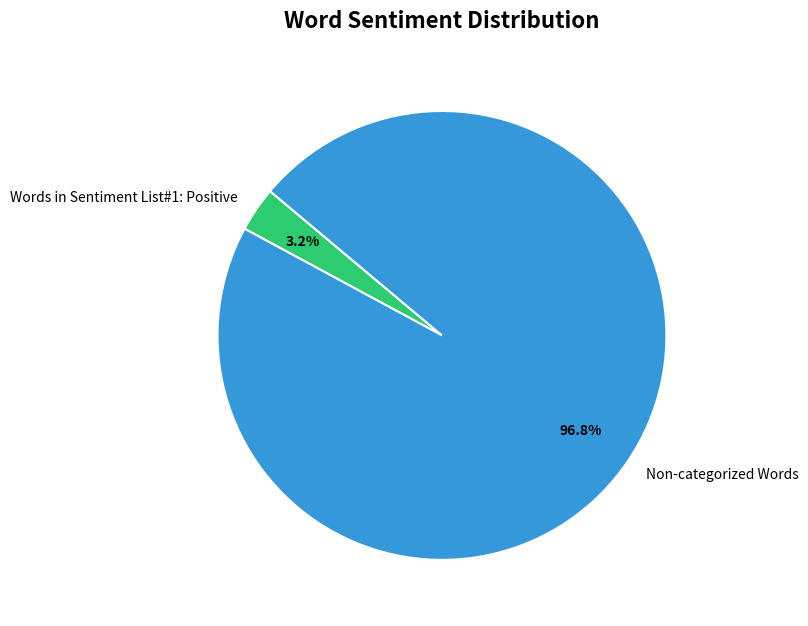

Which category accounts for the majority?

Non-categorized Words